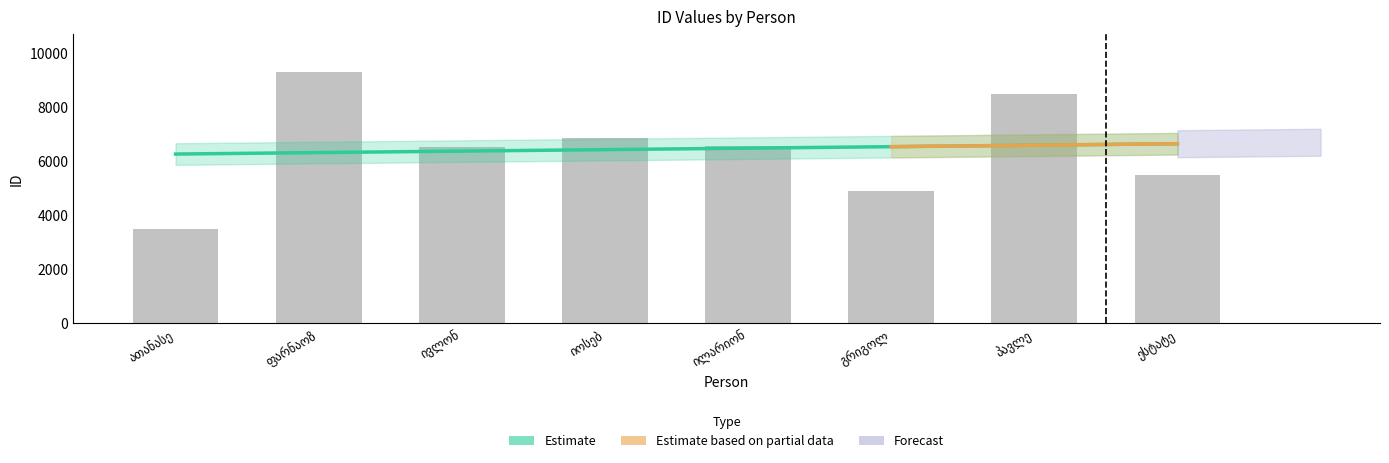

Rank the categories by value from lowest to highest.

ათანასე, გრიგოლ, ესტატე, ივლონ, ილარიონ, იოსებ, პავლე, ფარნაოზ